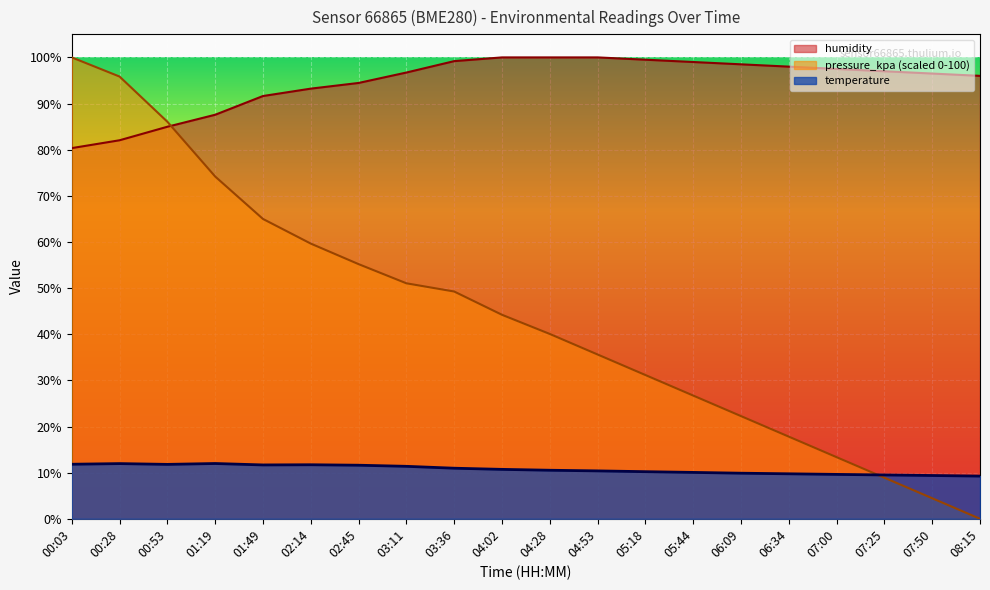

What is the total value across all series at 01:49?

168.3